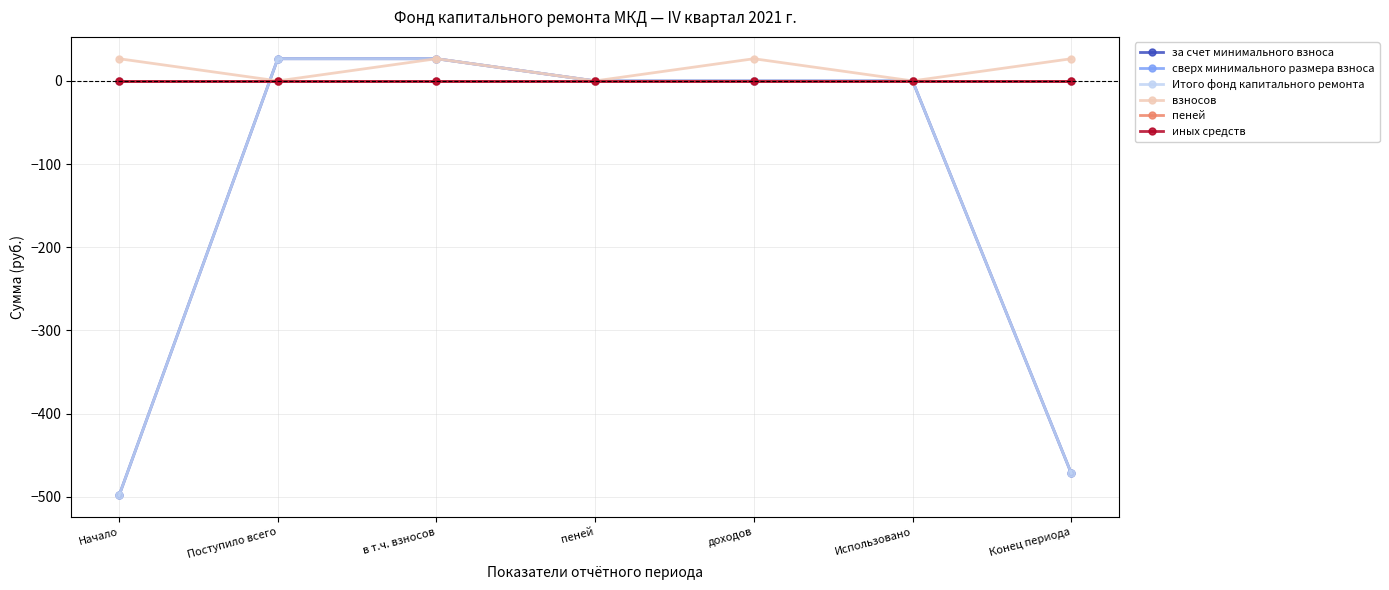

What position from the left is пеней?

4